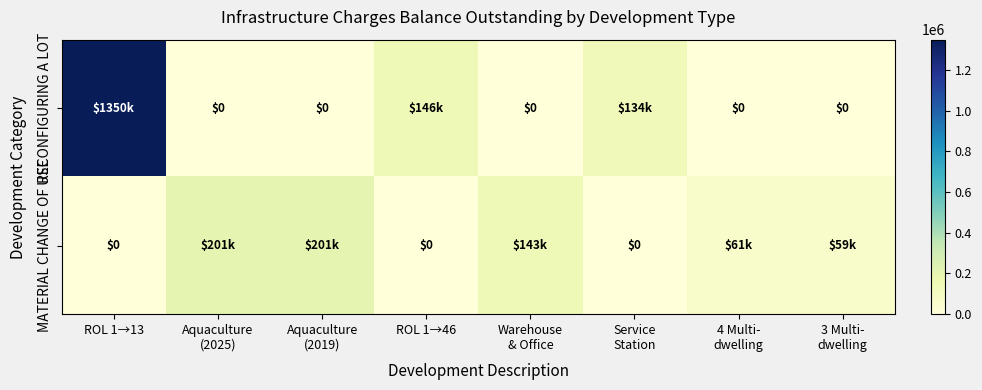

Is it true that MATERIAL CHANGE OF USE equals 201250.3 at Aquaculture (2025)?

True